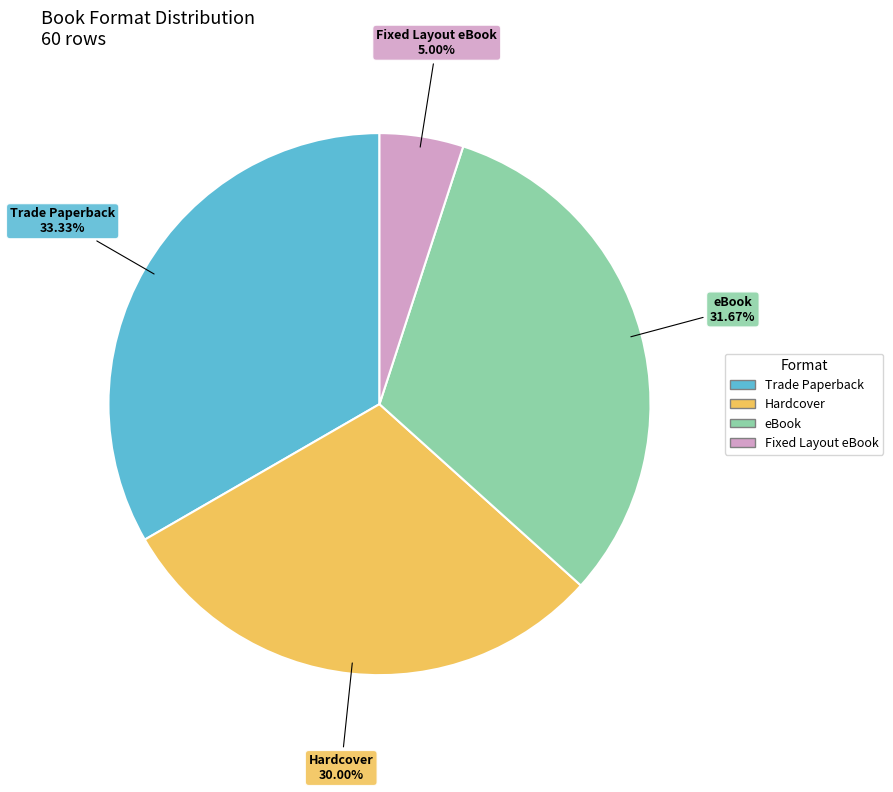

What is the largest slice in the pie chart?

Trade Paperback